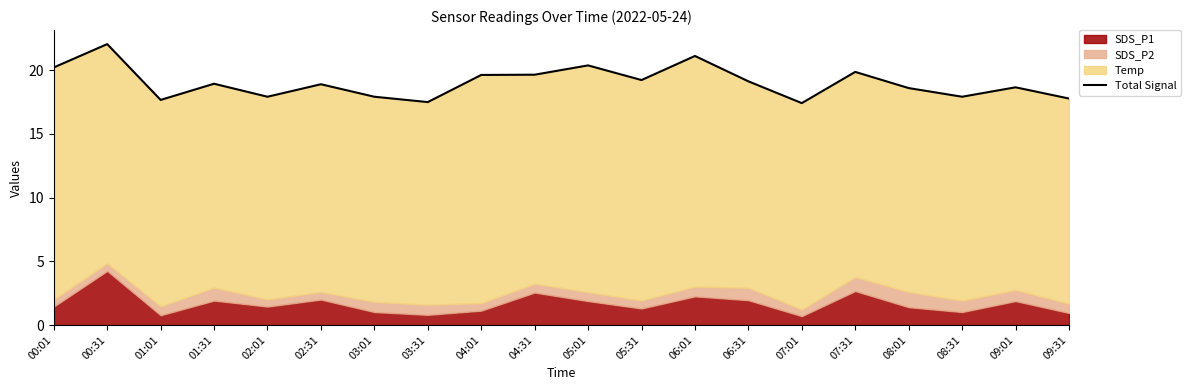

Rank the categories by value from lowest to highest.

07:01, 03:31, 01:01, 09:31, 02:01, 03:01, 08:31, 08:01, 09:01, 02:31, 01:31, 06:31, 05:31, 04:01, 04:31, 07:31, 00:01, 05:01, 06:01, 00:31